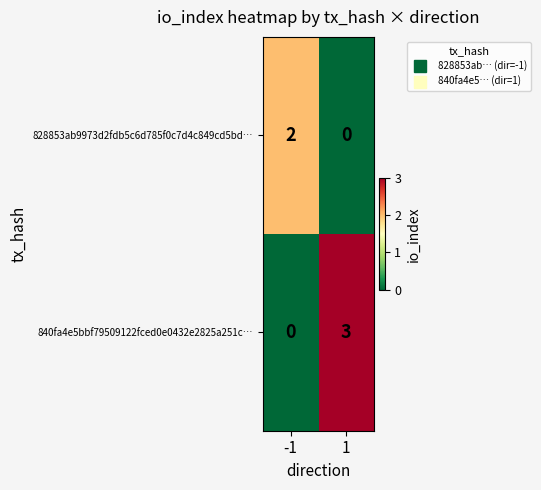

At -1, list the series in order from smallest to largest.

840fa4e5bbf79509122fced0e0432e2825a251c…, 828853ab9973d2fdb5c6d785f0c7d4c849cd5bd…